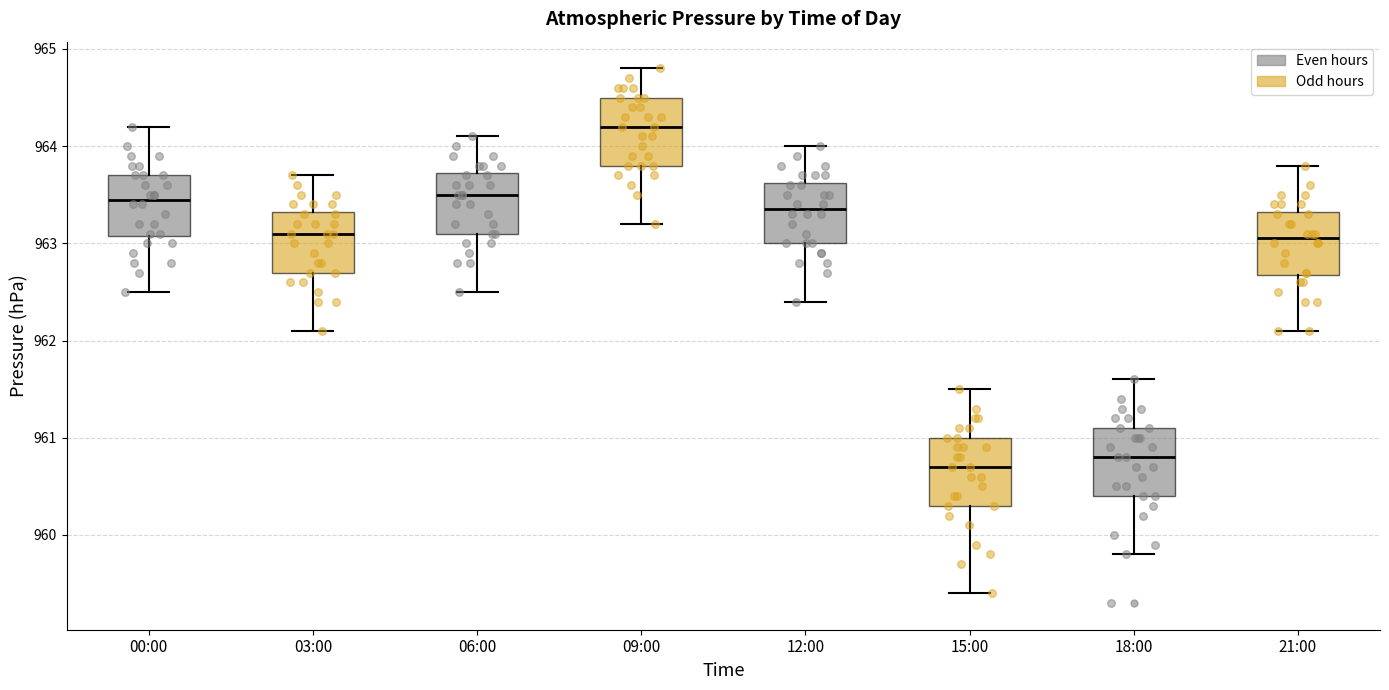

Which box's median line is the highest?

09:00